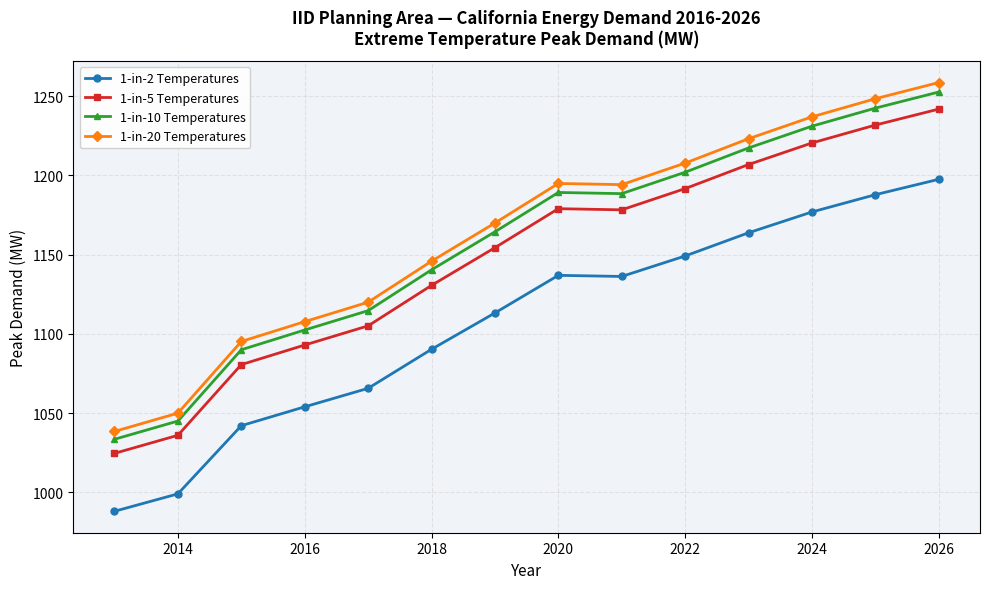

Does the chart display data point markers on the line(s)?

Yes